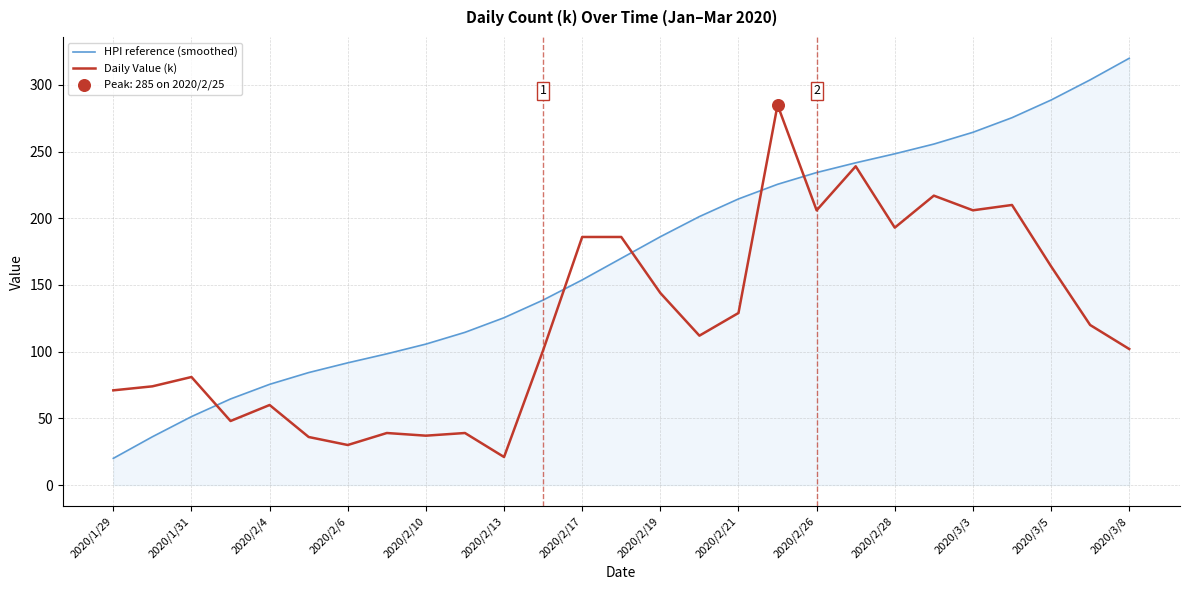

Rank the series by their maximum value, from highest to lowest.

HPI reference (smoothed), Daily Value (k)